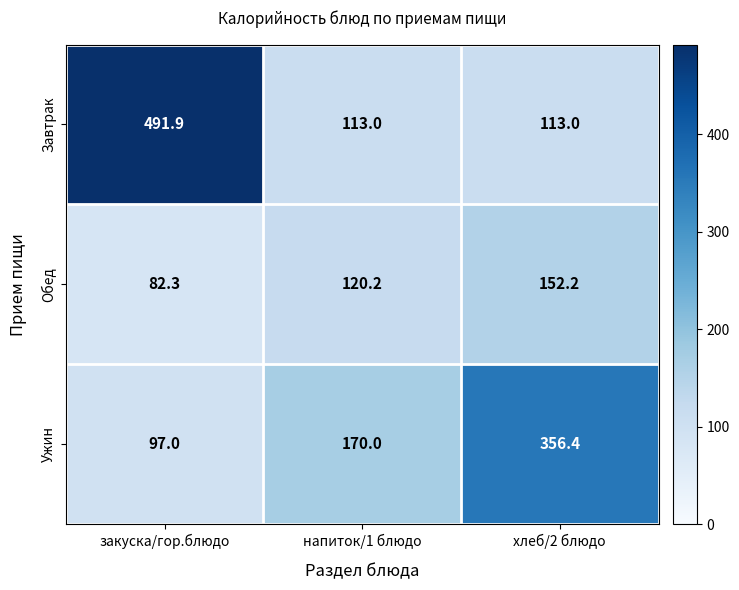

The value of Завтрак at хлеб/2 блюдо is 113.0. True or false?

True